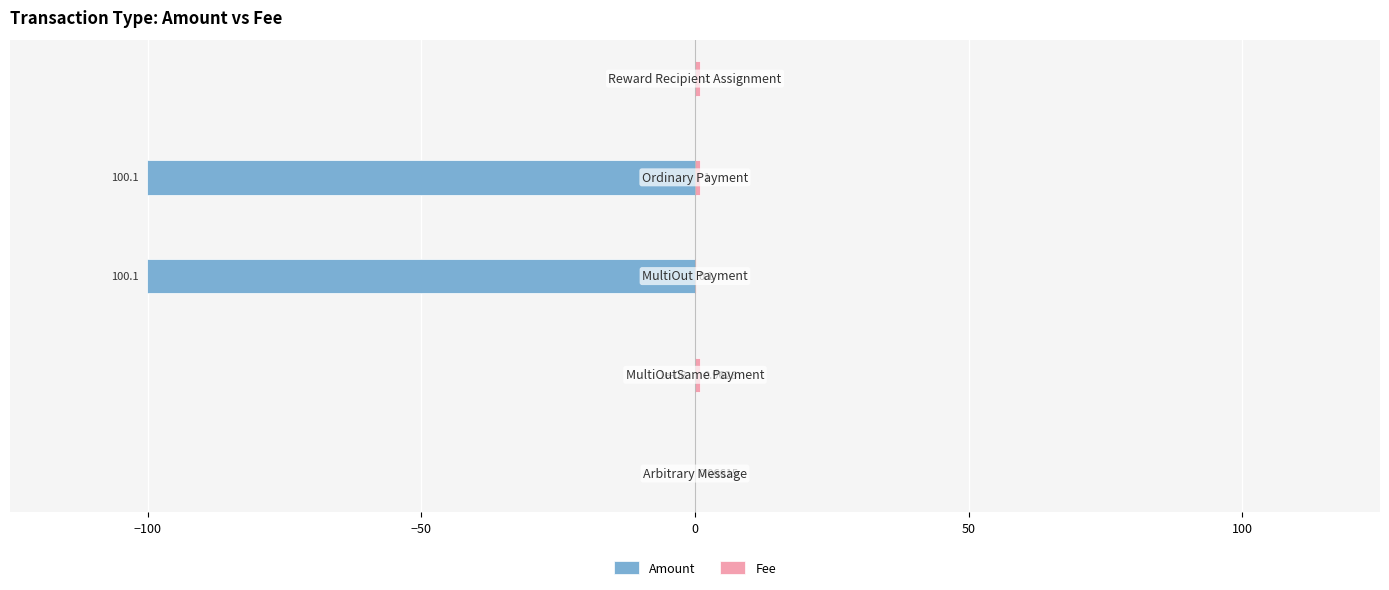

Rank the series by their maximum value, from highest to lowest.

Fee, Amount